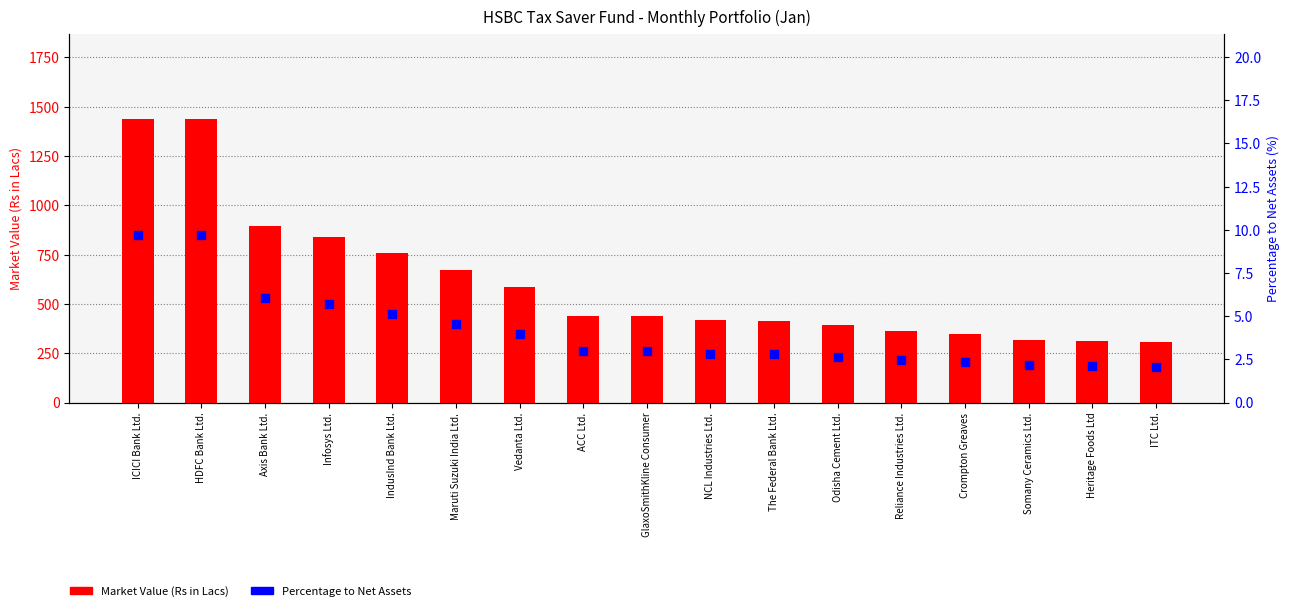

At which category is the sum across all series the highest?

ICICI Bank Ltd.